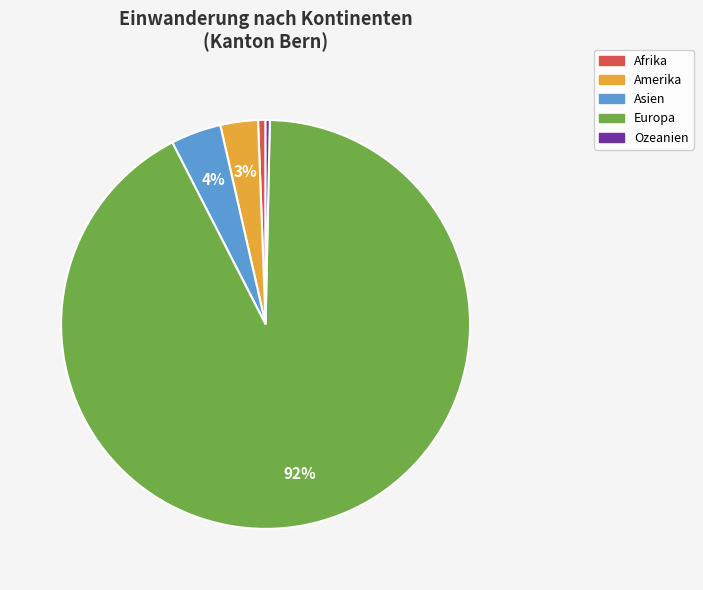

To the nearest percent, what percentage of the pie is Asien?

4%